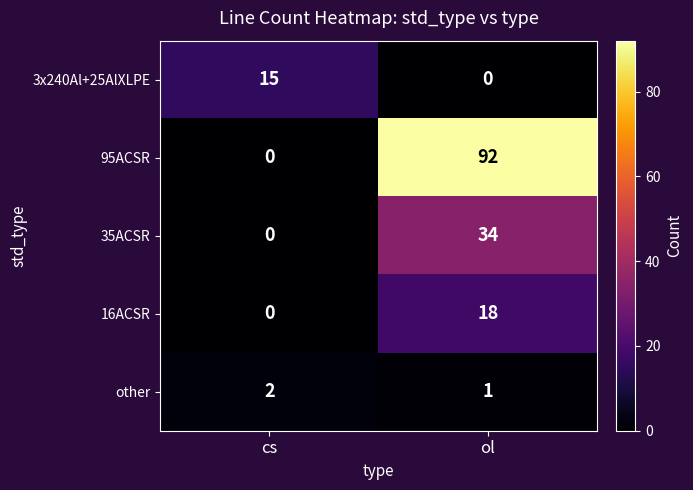

Count the number of data series in this chart.

5